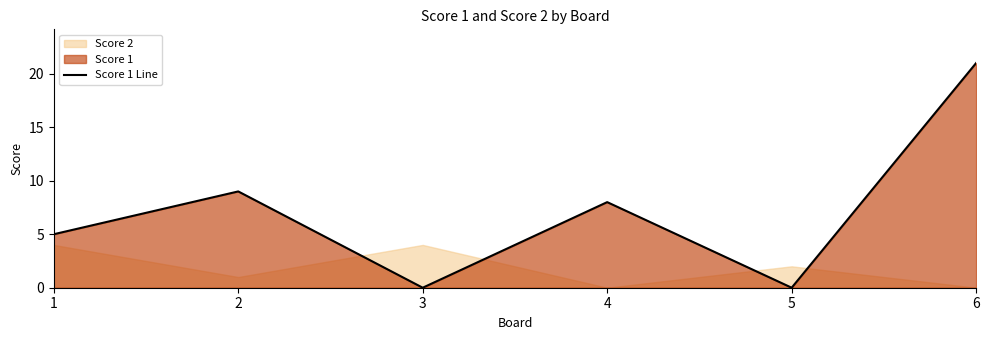

How many positive values are there?

4